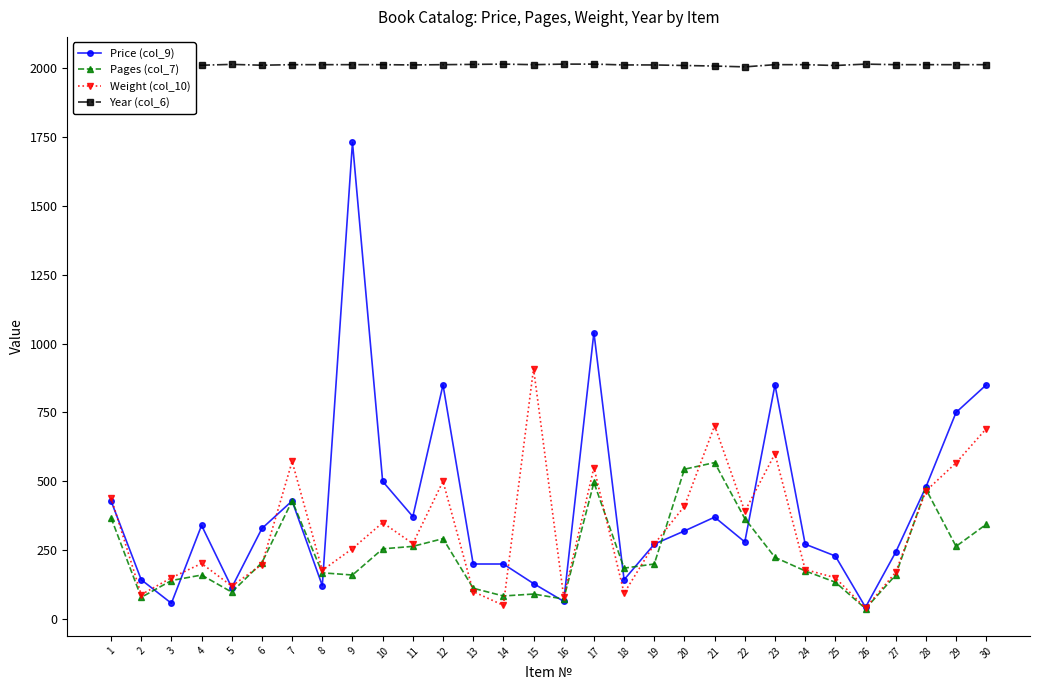

Between 6 and 28, which series saw the biggest shift?

Pages (col_7)